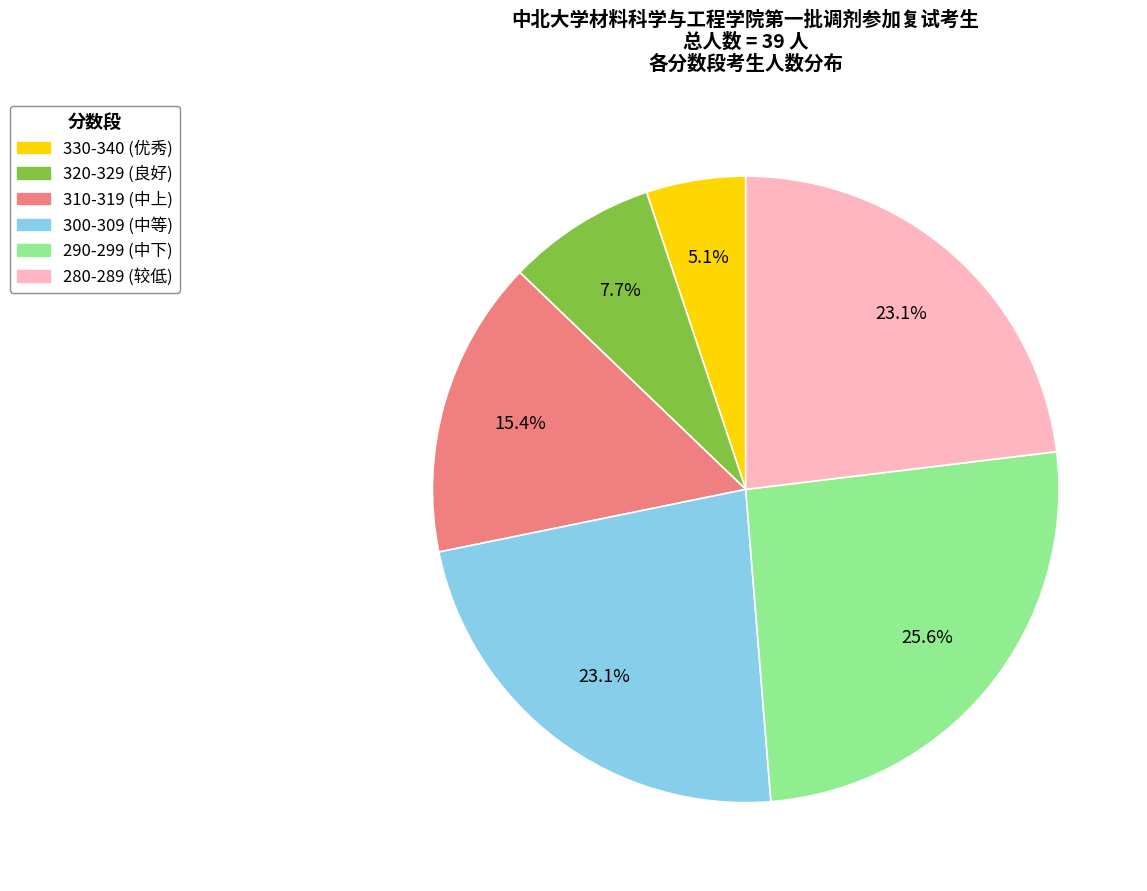

Is there any slice that represents more than half of the pie?

No